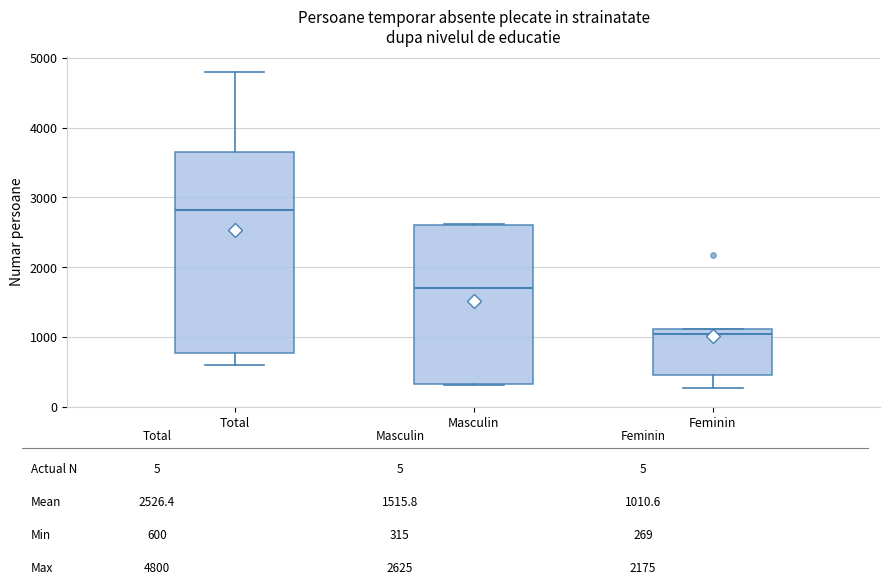

Reading left to right, read every box against the y-axis: the position of its median line, the range the box covers, and the ends of its whiskers. The values are not printed on the chart, so give them approximately, as read against the axis.

Total: median 2800, box 800 to 3700, whiskers 600 to 4800
Masculin: median 1700, box 300 to 2600, whiskers 300 to 2600
Feminin: median 1000, box 500 to 1100, whiskers 300 to 1100